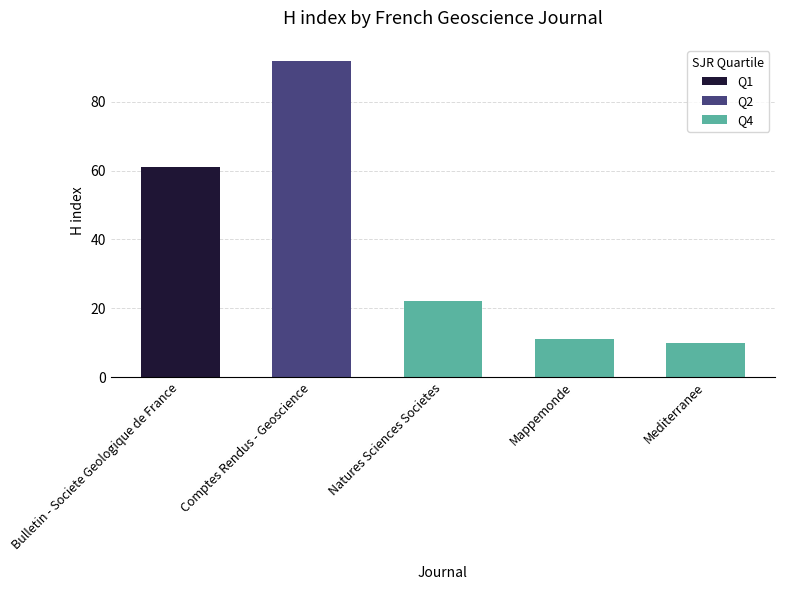

Rank the categories by value from highest to lowest.

Comptes Rendus - Geoscience, Bulletin - Societe Geologique de France, Natures Sciences Societes, Mappemonde, Mediterranee